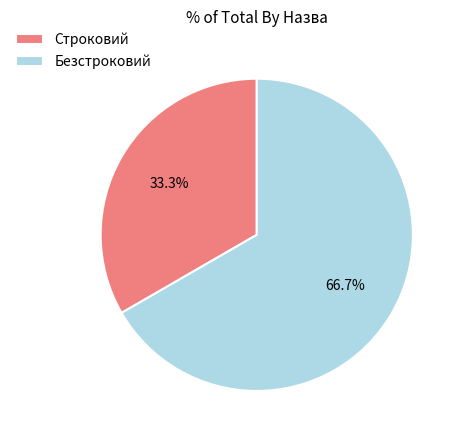

Rank the categories by value from highest to lowest.

Безстроковий, Строковий